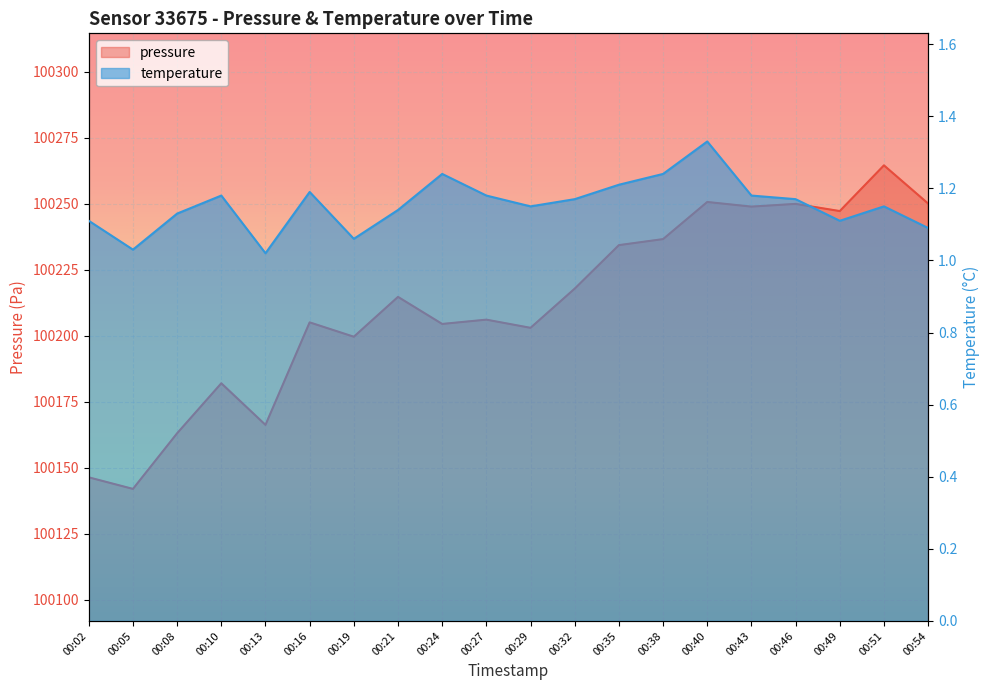

What is the minimum value for pressure?

100142.1